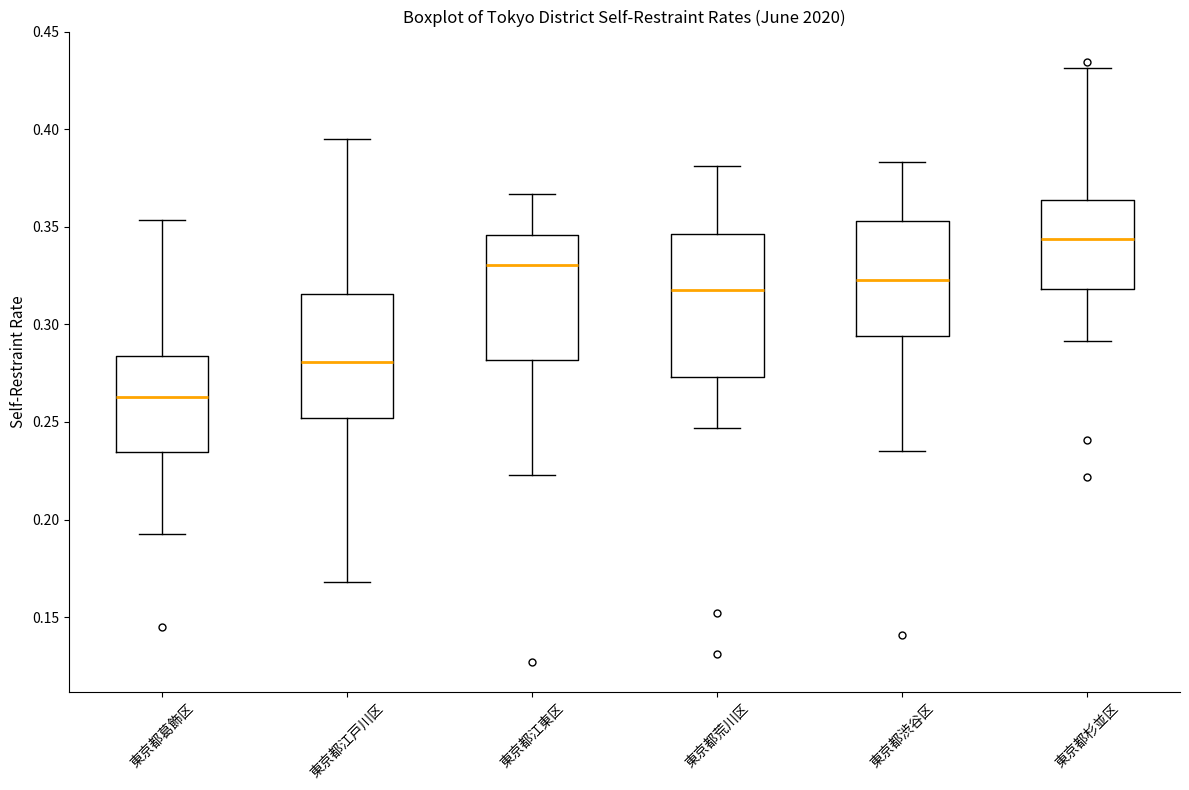

Reading left to right, transcribe this box plot: for each box, give where its median line is, the range the box spans, and where its two whiskers end, as read against the y-axis. The values are not printed on the chart, so give them approximately, as read against the axis.

東京都葛飾区: median 0.265, box 0.235 to 0.285, whiskers 0.195 to 0.355
東京都江戸川区: median 0.280, box 0.250 to 0.315, whiskers 0.170 to 0.395
東京都江東区: median 0.330, box 0.280 to 0.345, whiskers 0.225 to 0.365
東京都荒川区: median 0.320, box 0.275 to 0.345, whiskers 0.245 to 0.380
東京都渋谷区: median 0.325, box 0.295 to 0.355, whiskers 0.235 to 0.385
東京都杉並区: median 0.345, box 0.320 to 0.365, whiskers 0.290 to 0.430